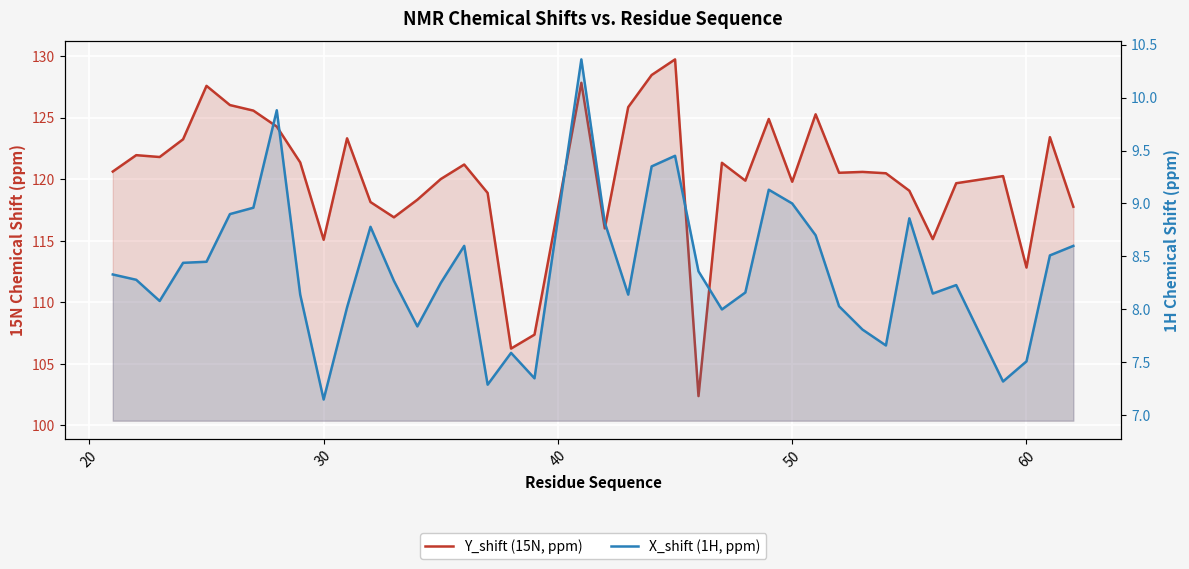

Which series has the largest range (max minus min)?

Y_shift (15N, ppm)